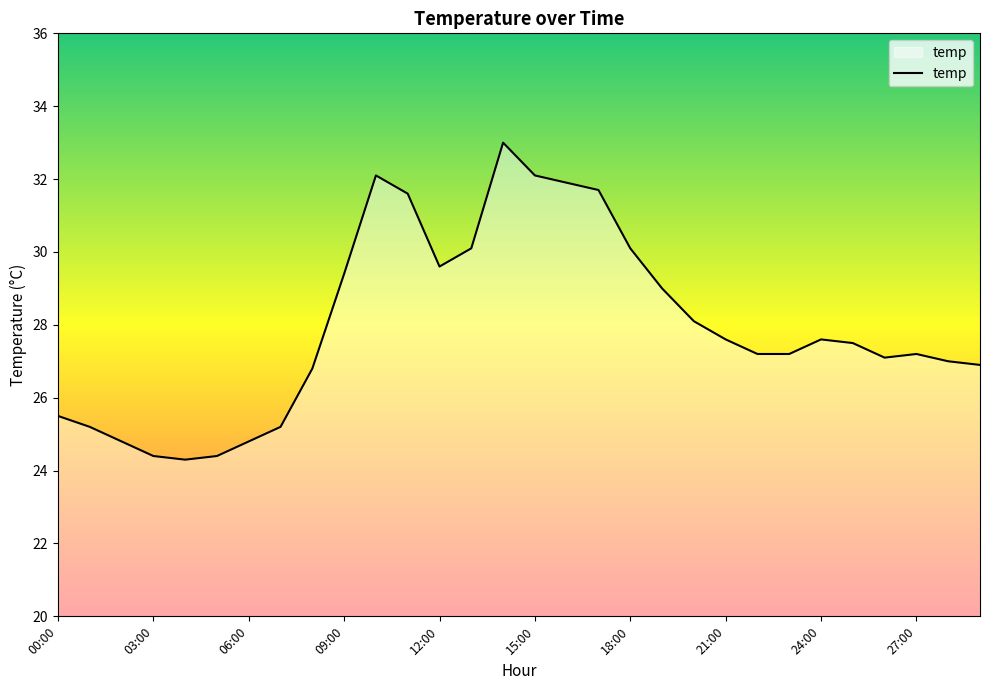

What is the greatest value displayed?

33.0